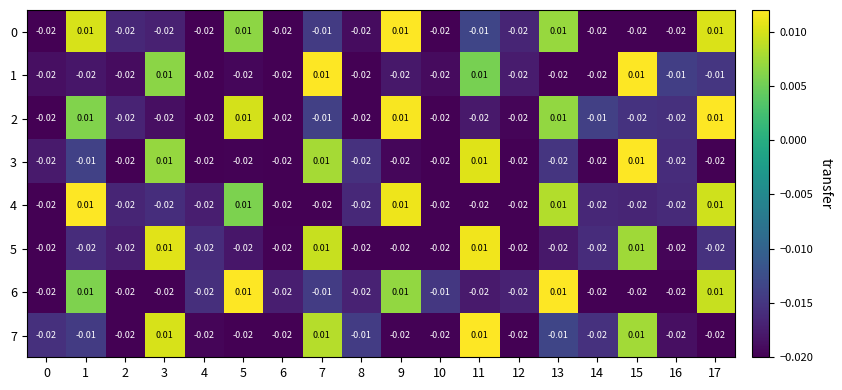

Is the value of 4 at 8 greater than the value of 3 at 11?

No